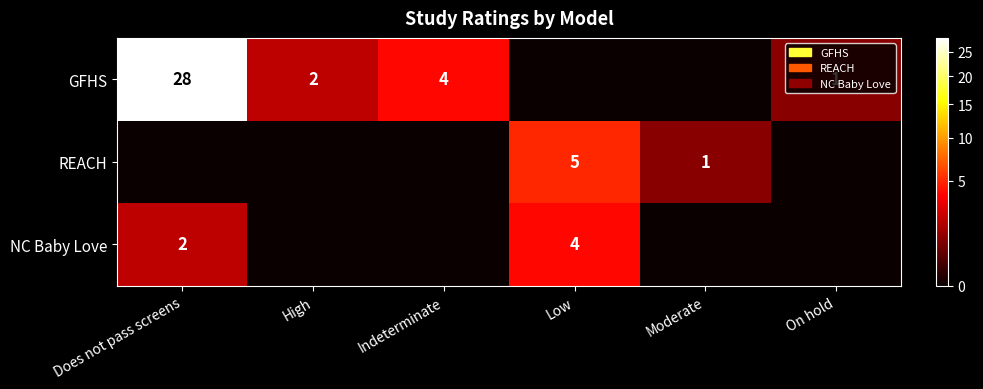

What is the sum of the GFHS values at On hold and Indeterminate?

5